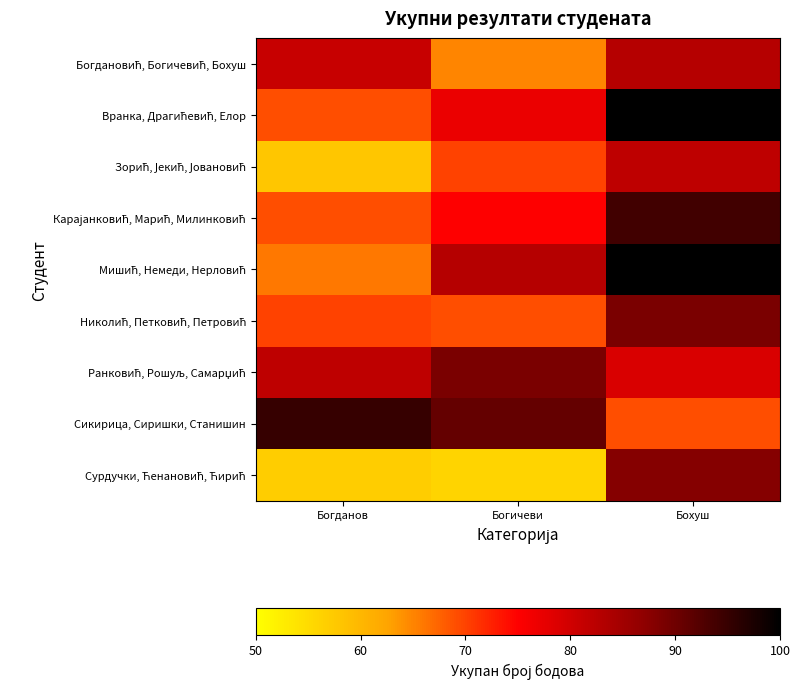

Which label corresponds to the smallest value in the chart?

Богичеви